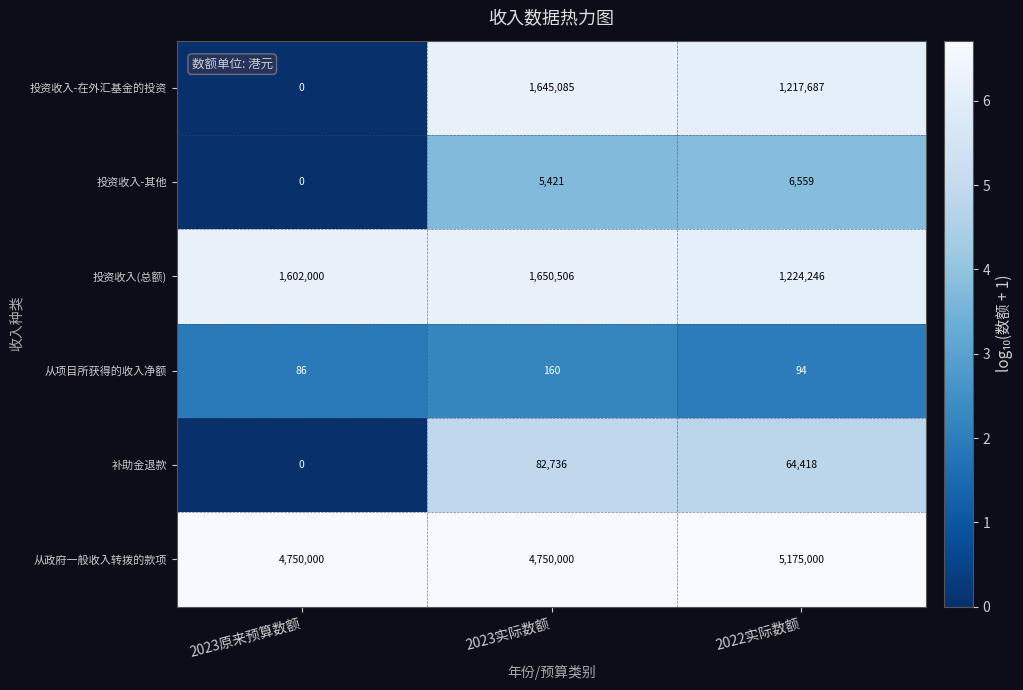

What is the approximate value of 从项目所获得的收入净额 at 2023原来预算数额?

86